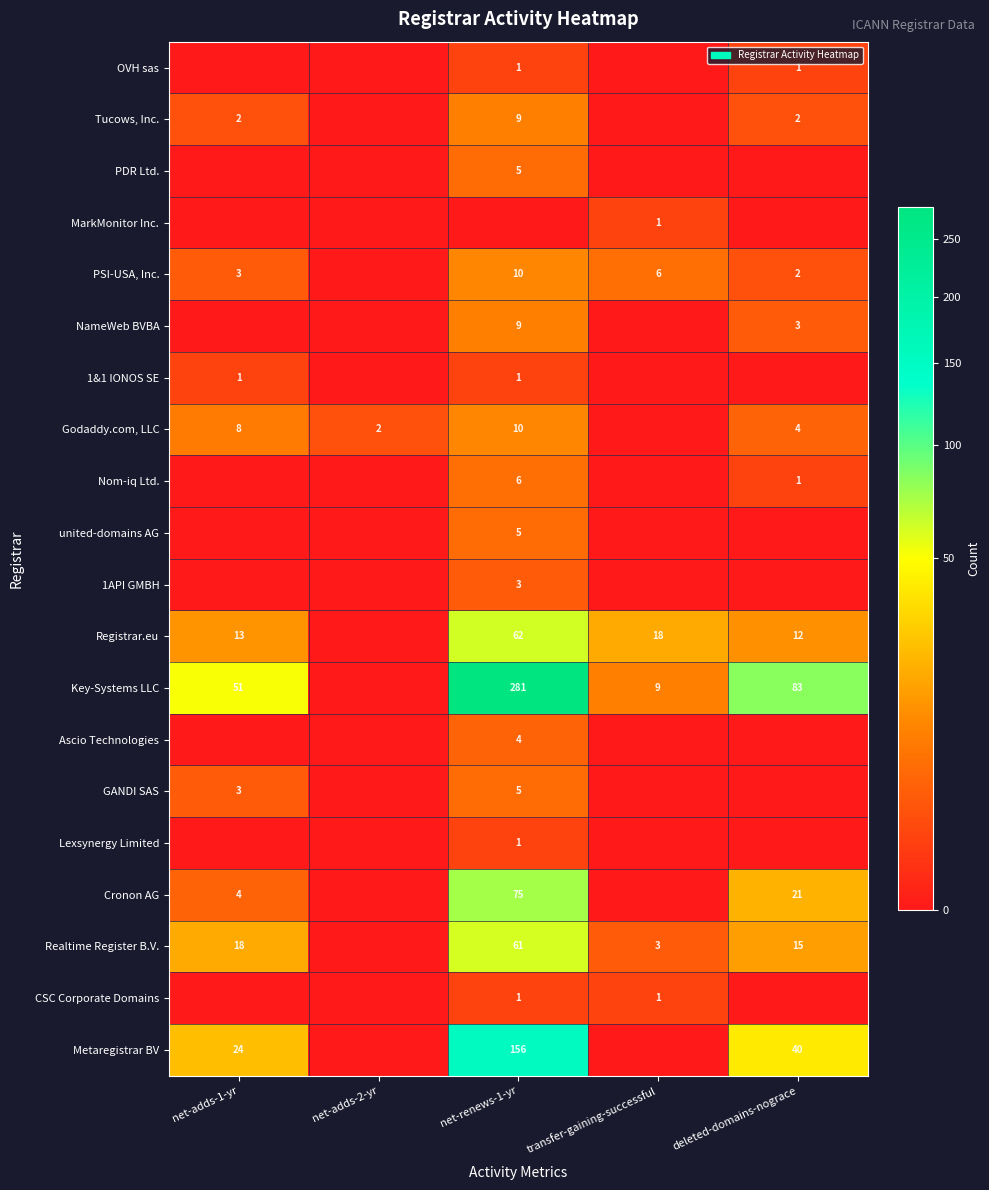

True or false: Registrar.eu has a value of 62 at net-renews-1-yr.

True